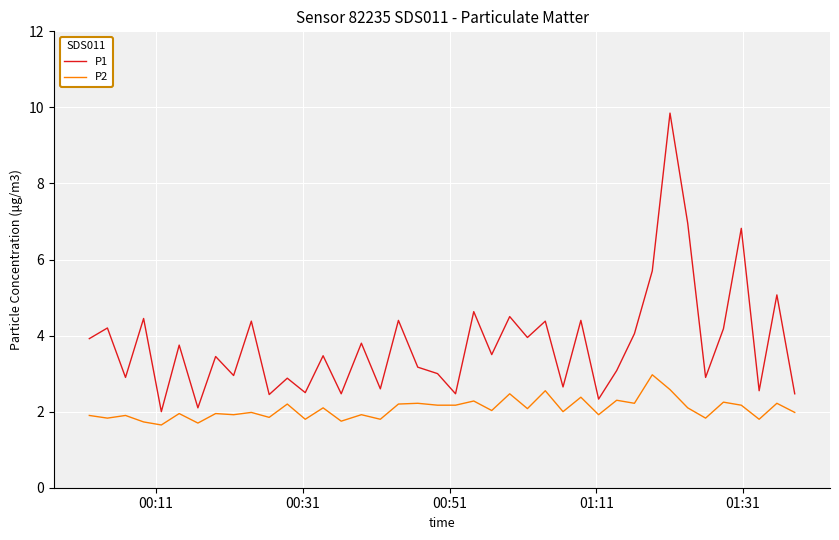

What is the minimum value for P1?

2.0